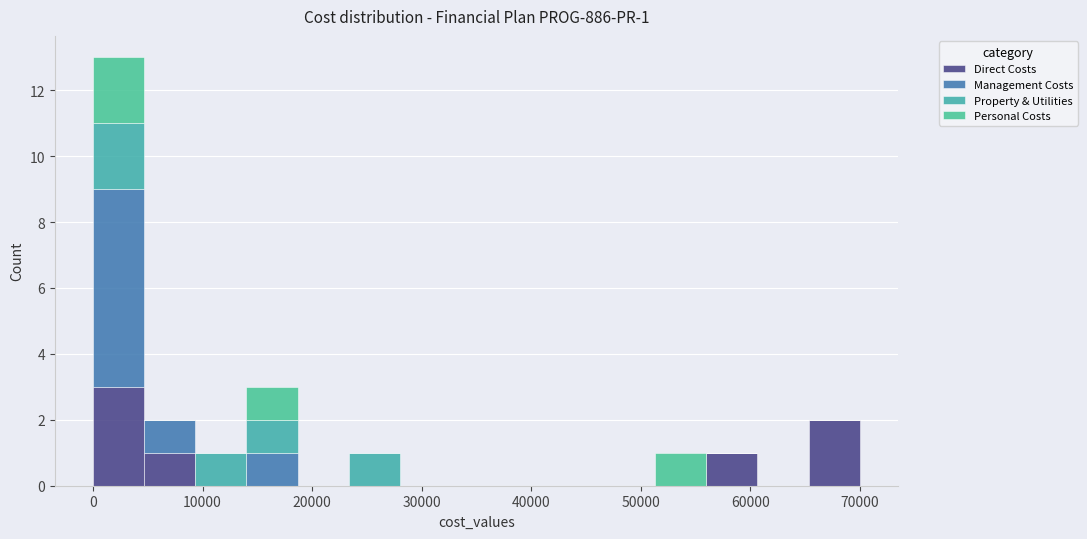

Which range on the x-axis has the tallest stacked bar (by total height)?

0 to 5000